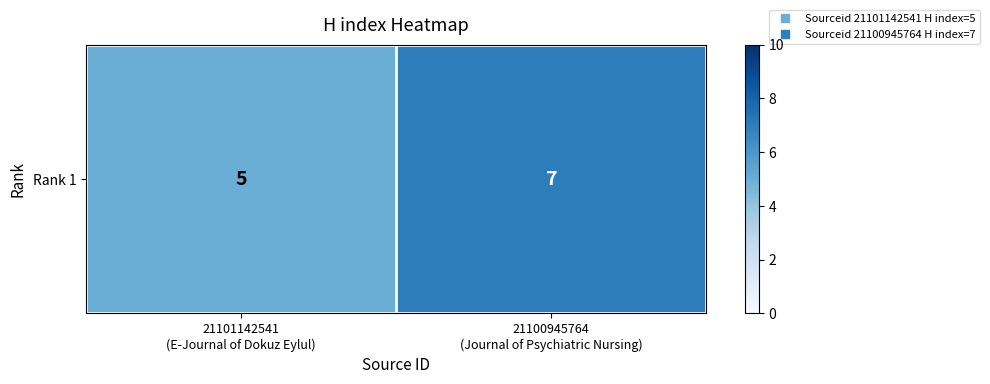

What is the change in value from 21101142541
(E-Journal of Dokuz Eylul) to 21100945764
(Journal of Psychiatric Nursing)?

+2